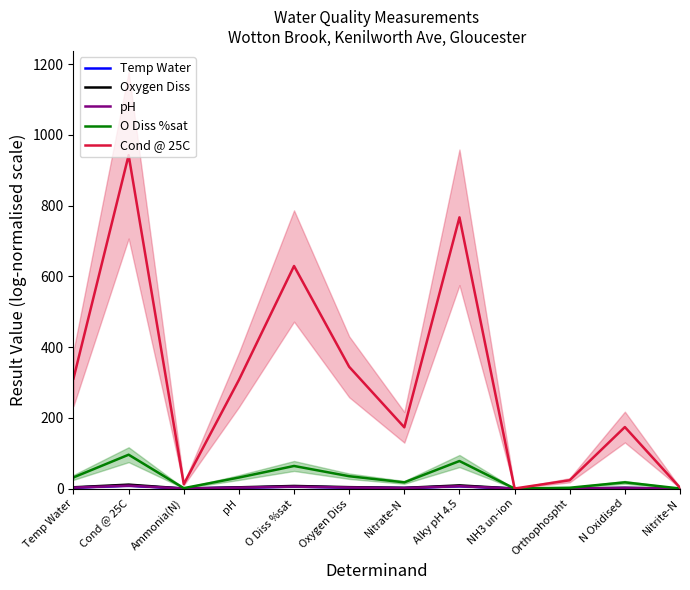

Does the chart display data point markers on the line(s)?

No